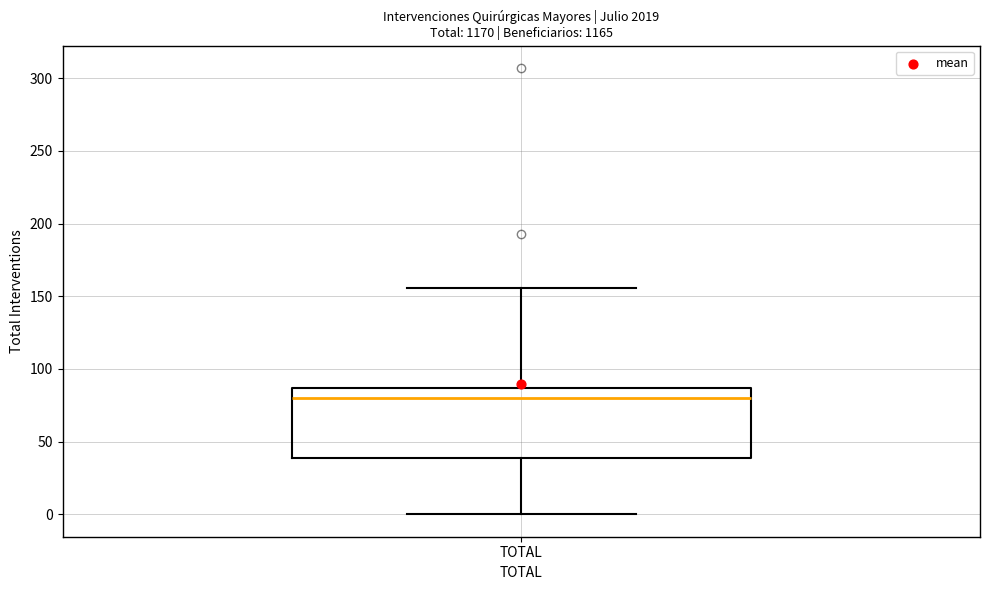

Read this box plot against the y-axis: the position of the median line, the range covered by the box, and the ends of both whiskers. The values are not printed on the chart, so give them approximately, as read against the axis.

median 80, box 40 to 85, whiskers 0 to 155